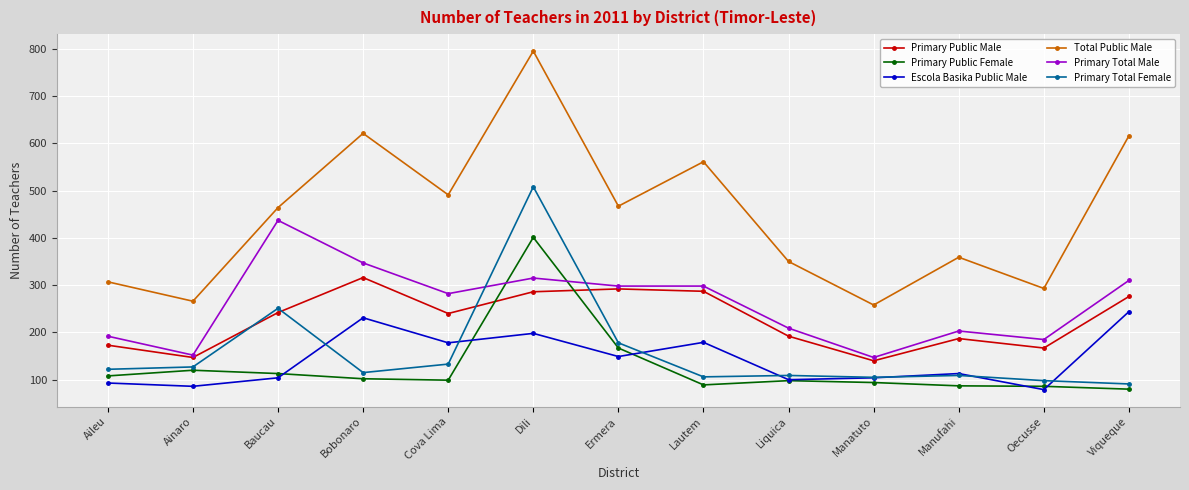

Rank the series by their maximum value, from lowest to highest.

Escola Basika Public Male, Primary Public Male, Primary Public Female, Primary Total Male, Primary Total Female, Total Public Male